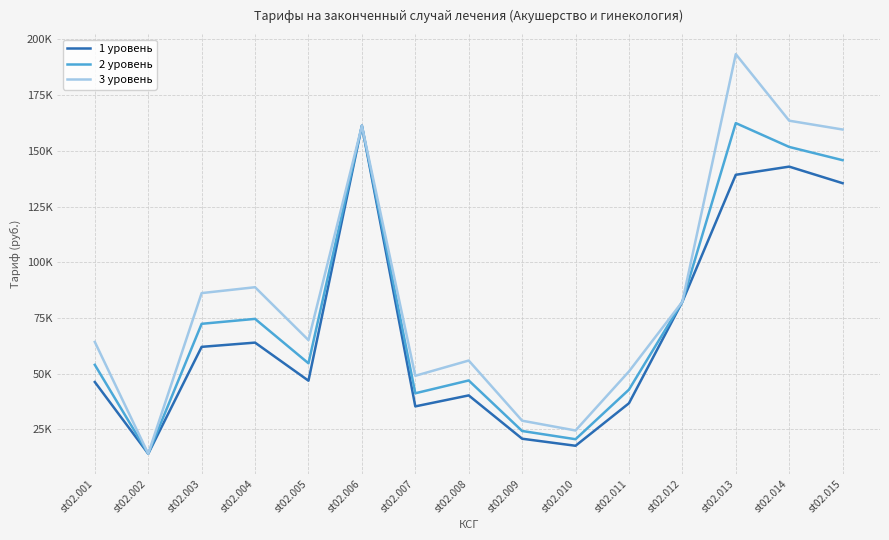

What is the minimum value for 3 уровень?

14064.5